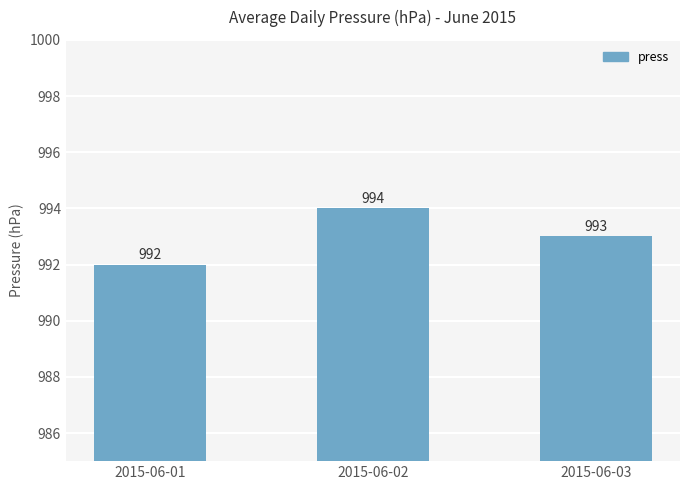

What is the greatest value displayed?

994